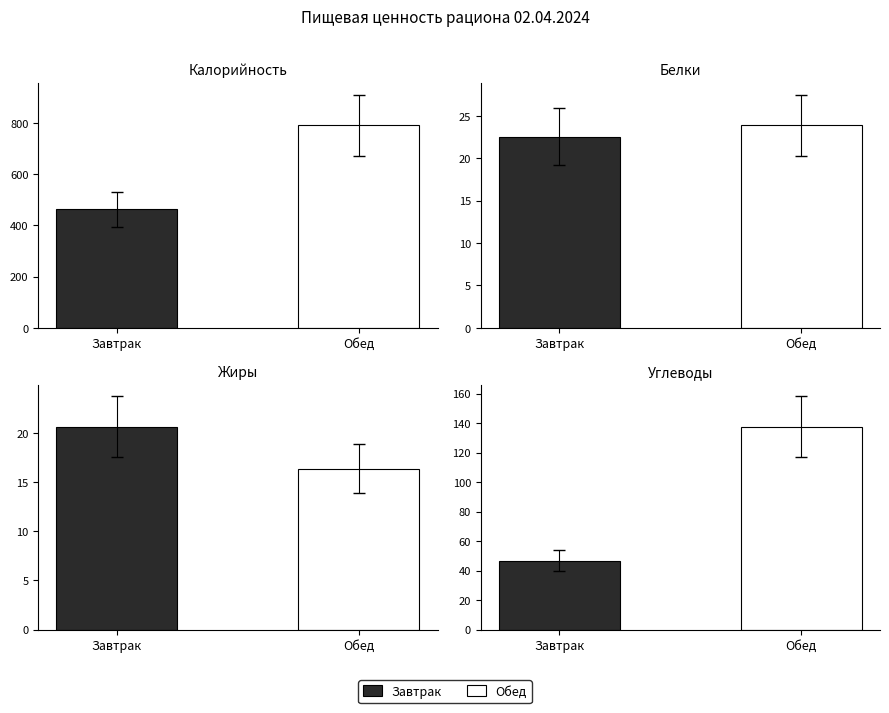

Rank the series by their maximum value, from lowest to highest.

Жиры, Белки, Углеводы, Калорийность